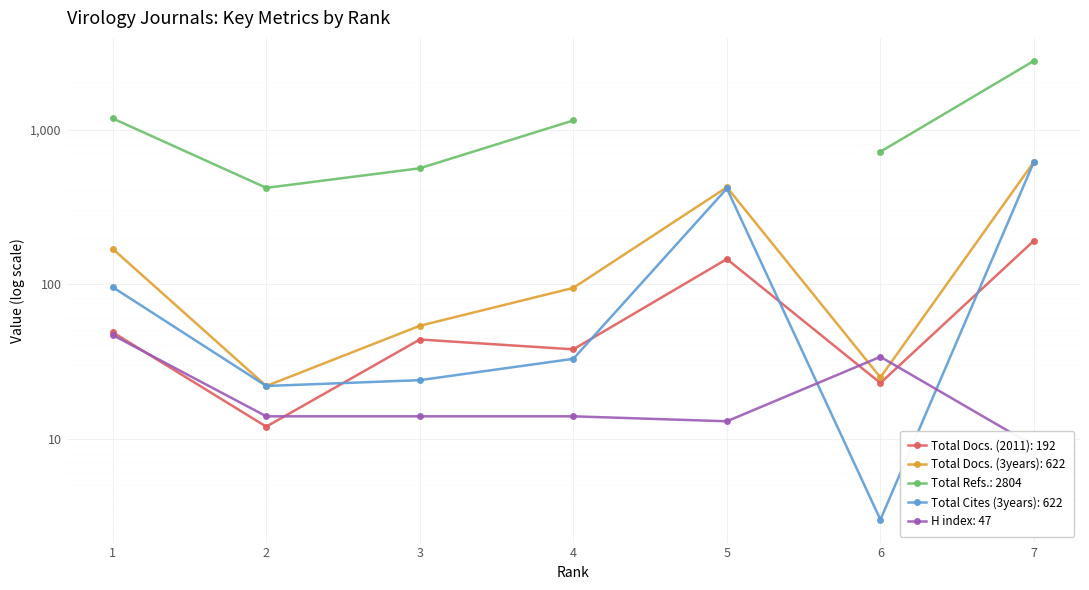

True or false: Total Docs. (2011) and Total Docs. (3years) intersect in this chart.

False